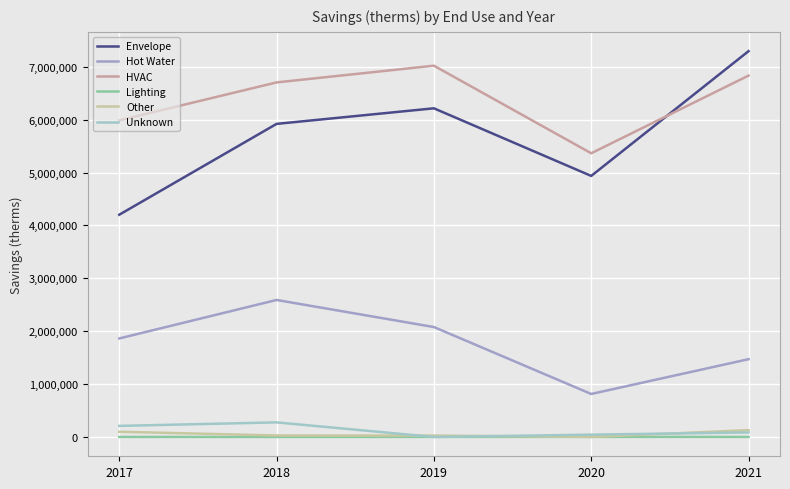

What is the average value of the HVAC series?

6382941